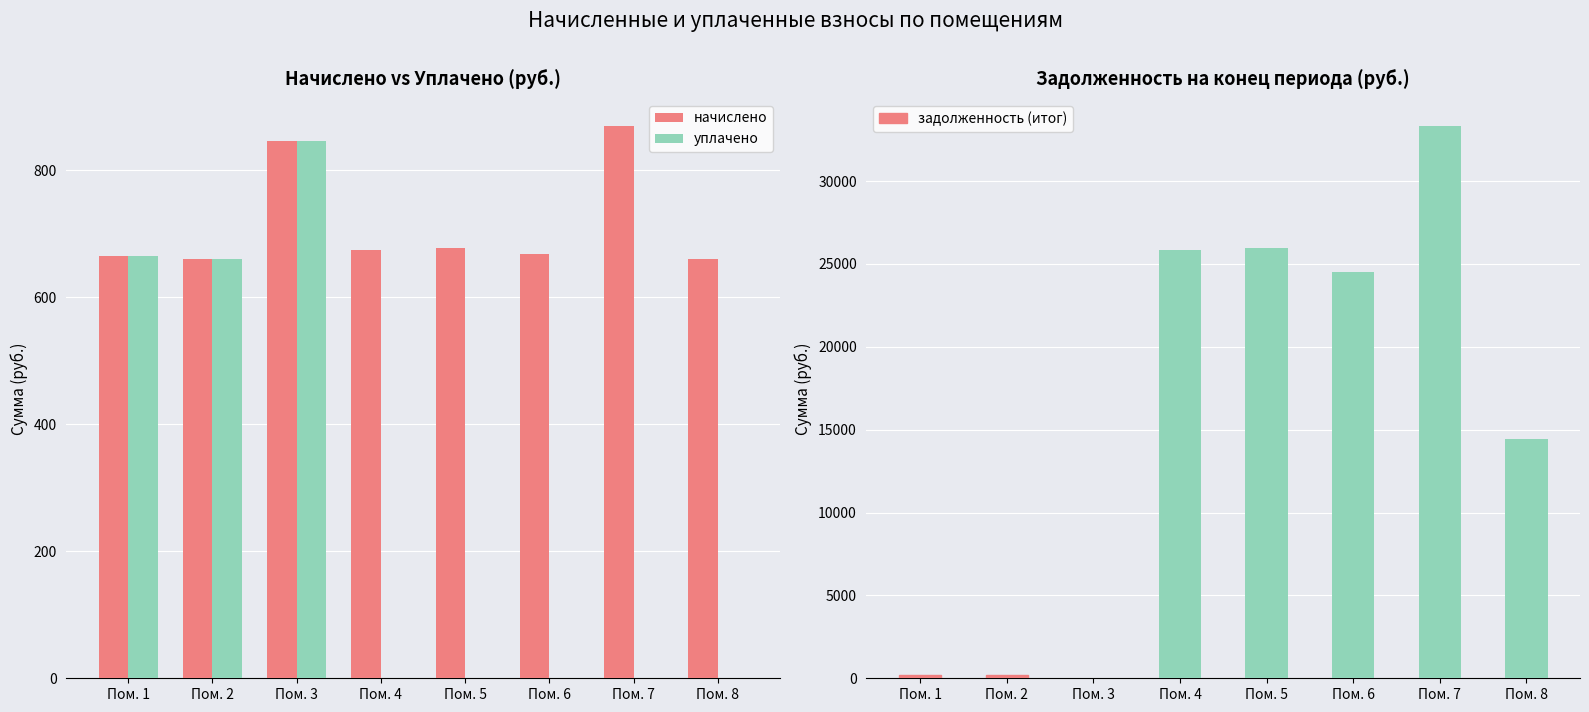

How many bars are there in each group?

3